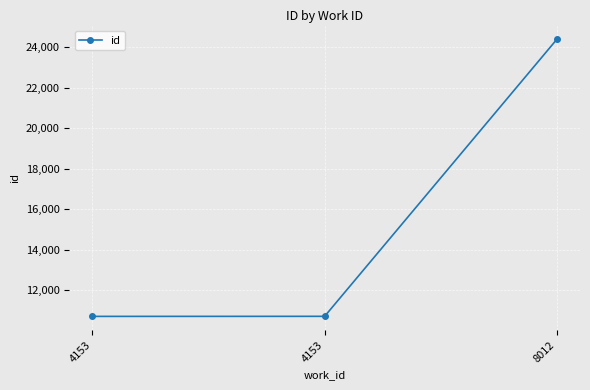

How many lines are shown in the chart?

1